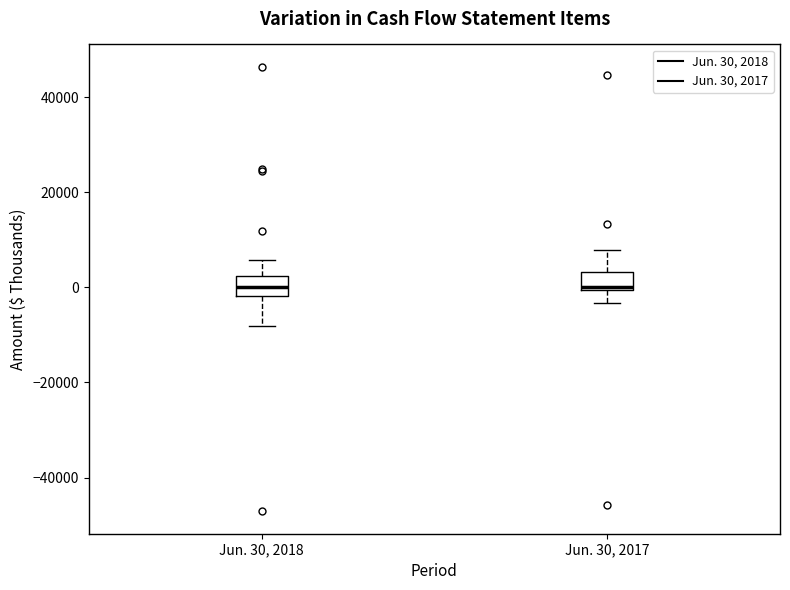

Where does the lower whisker of the box for Jun. 30, 2017 end on the y-axis? The values are not printed on the chart, so give them approximately, as read against the axis.

-4000